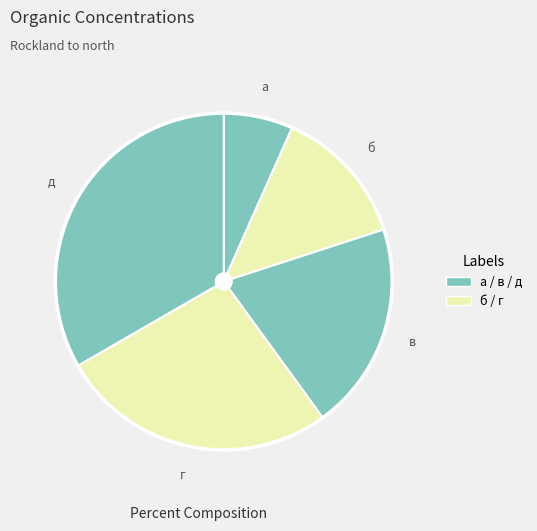

Does д account for over 50% of the chart?

No